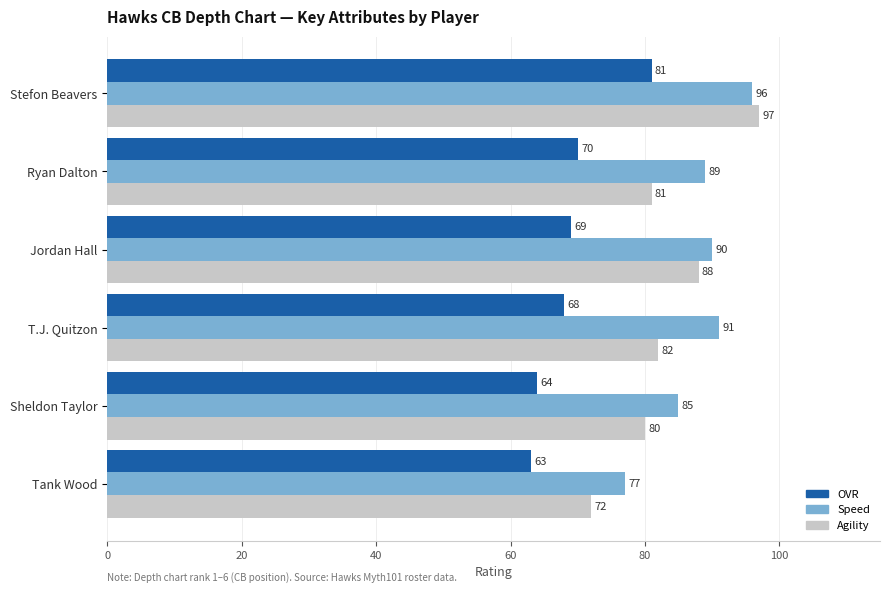

List the labels in order of Agility value, largest first.

Stefon Beavers, Jordan Hall, T.J. Quitzon, Ryan Dalton, Sheldon Taylor, Tank Wood